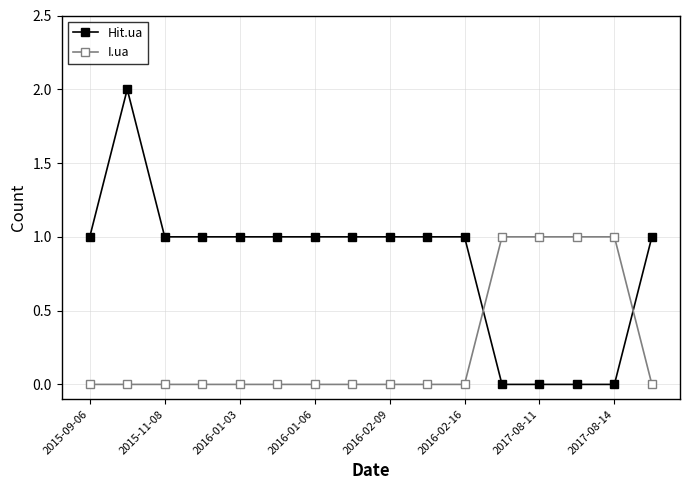

True or false: I.ua and Hit.ua cross at least once.

True